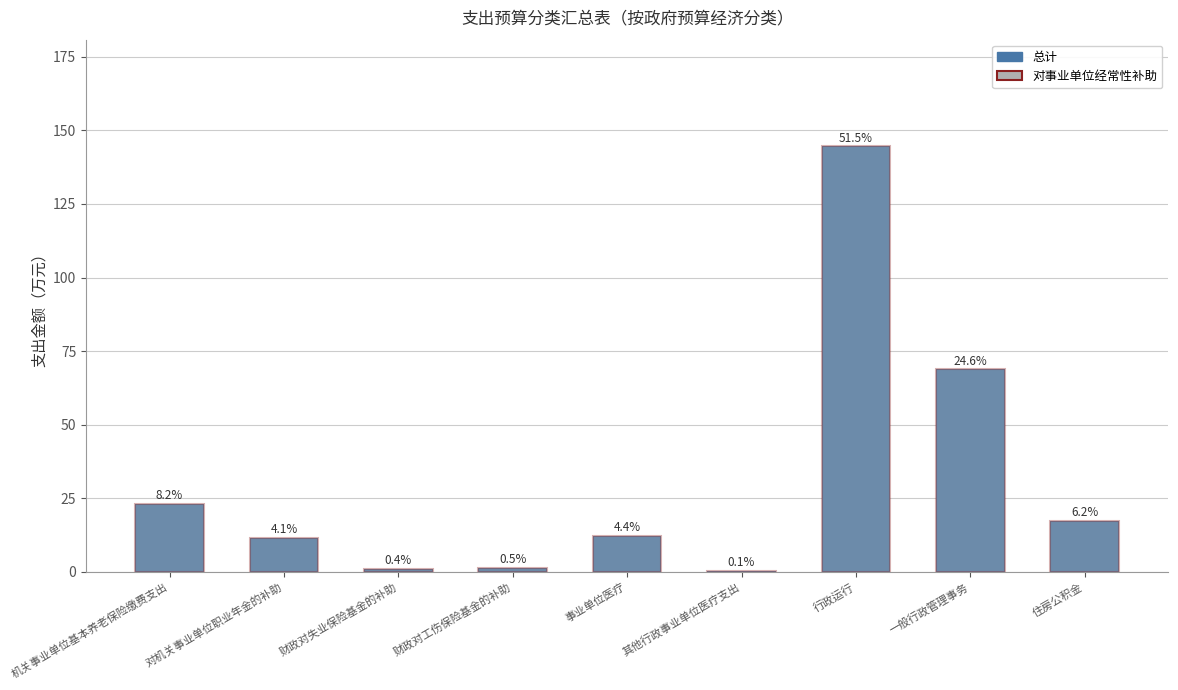

Reading left to right, list all the values displayed in this chart.

总计: 机关事业单位基本养老保险缴费支出=23.1	对机关事业单位职业年金的补助=11.6	财政对失业保险基金的补助=1.0	财政对工伤保险基金的补助=1.4	事业单位医疗=12.3	其他行政事业单位医疗支出=0.4	行政运行=144.6	一般行政管理事务=68.9	住房公积金=17.3
对事业单位经常性补助: 机关事业单位基本养老保险缴费支出=23.1	对机关事业单位职业年金的补助=11.6	财政对失业保险基金的补助=1.0	财政对工伤保险基金的补助=1.4	事业单位医疗=12.3	其他行政事业单位医疗支出=0.4	行政运行=144.6	一般行政管理事务=68.9	住房公积金=17.3